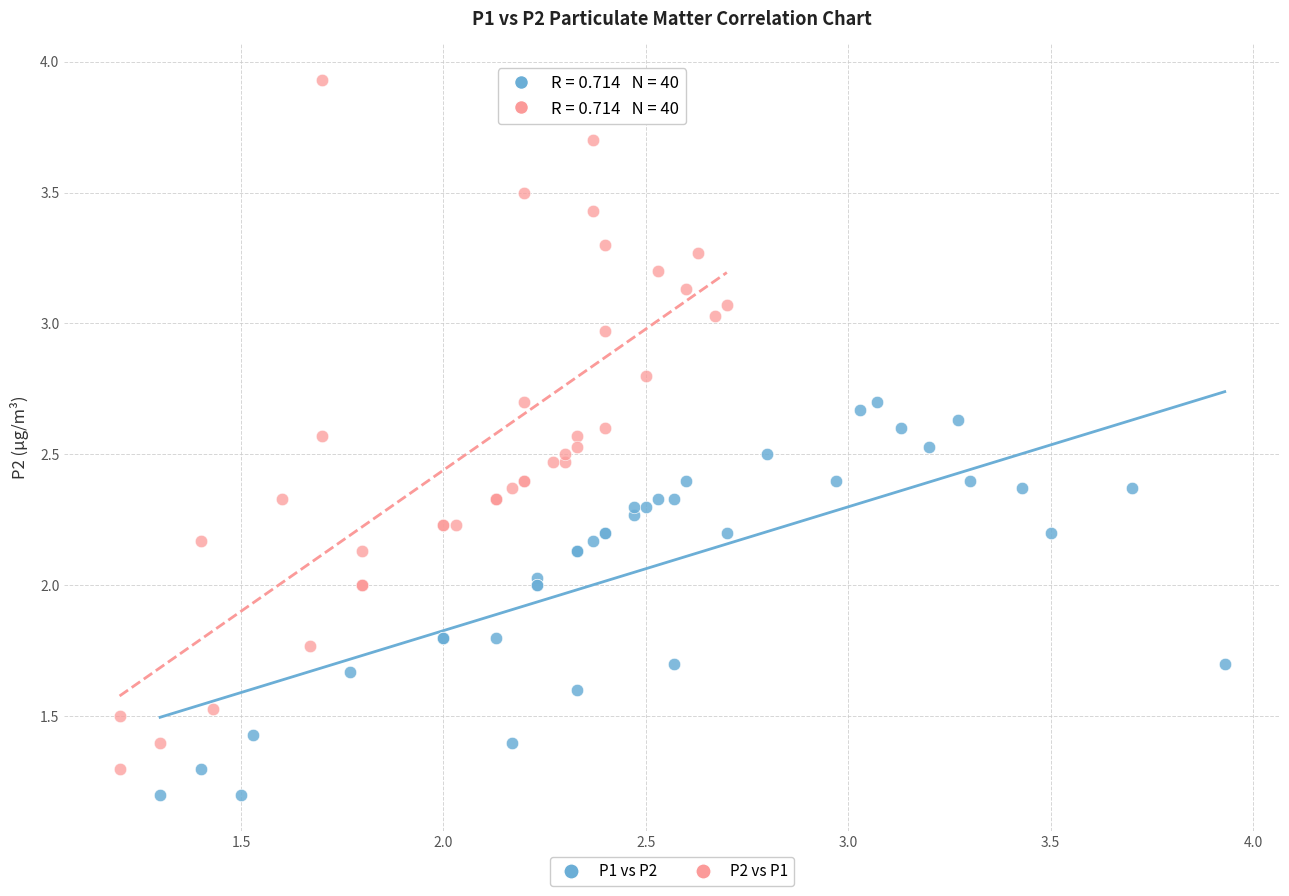

Which series has the widest spread of Y values?

P2 vs P1